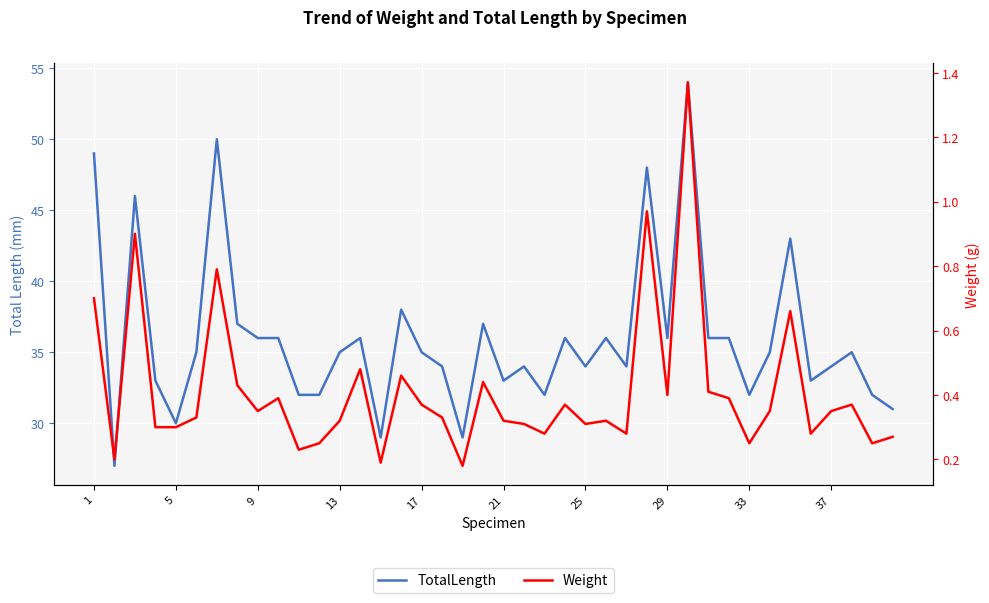

Which series has the largest range (max minus min)?

TotalLength